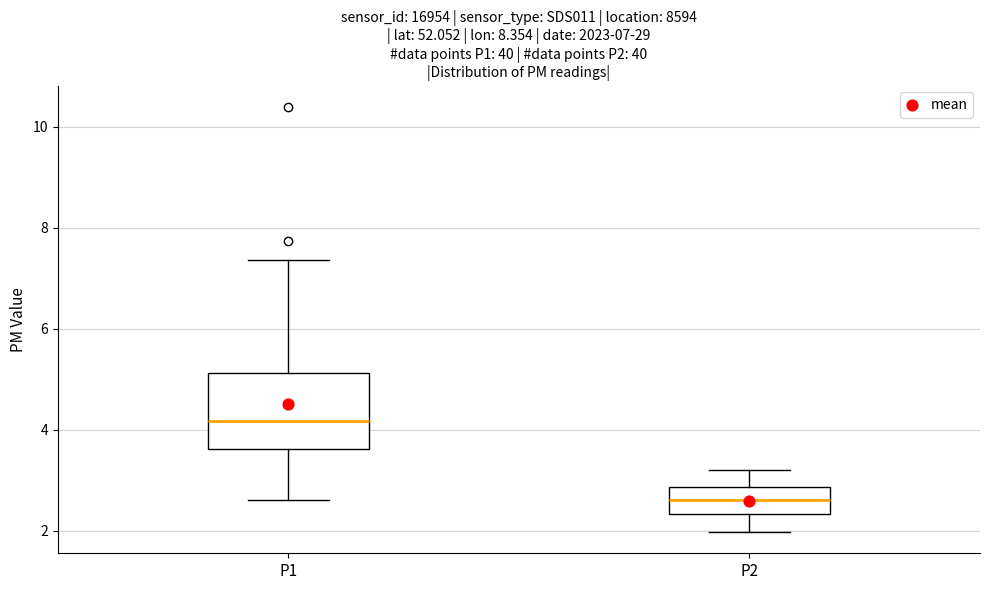

Which box is the tallest, from its lower edge to its upper edge?

P1